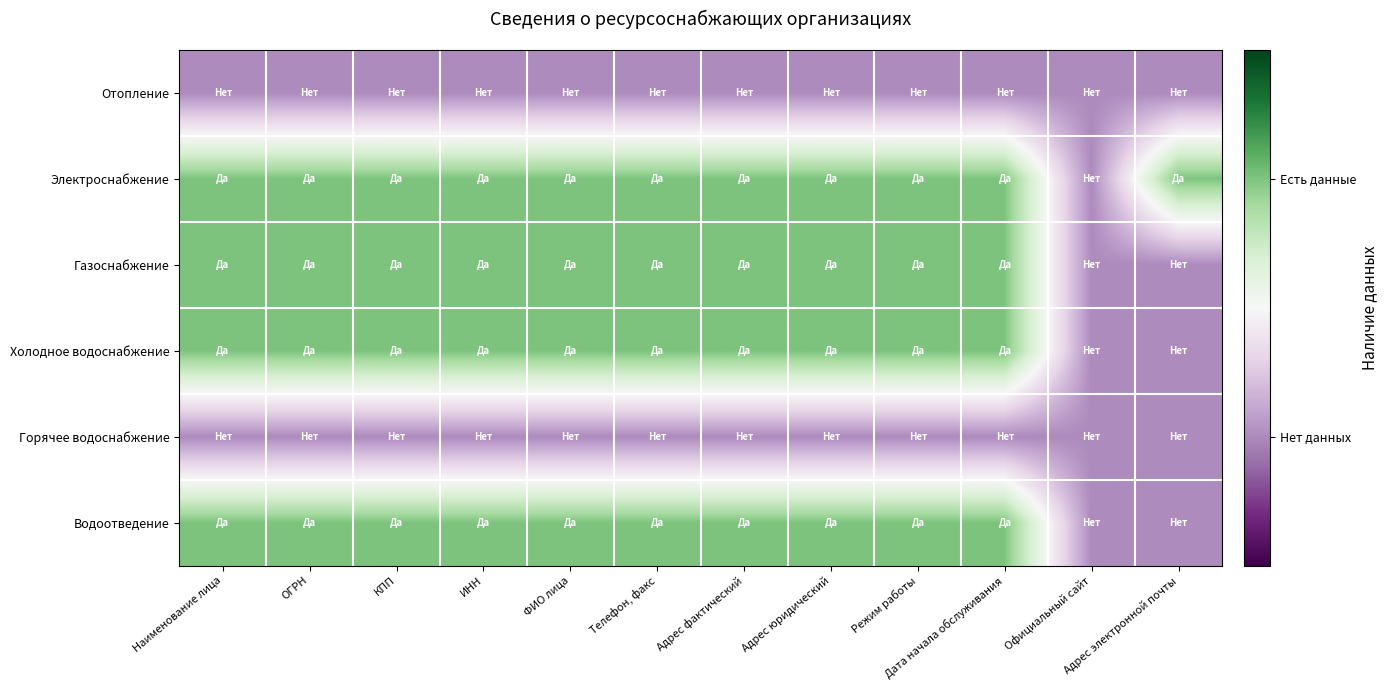

At Режим работы, list the series in order from largest to smallest.

Электроснабжение, Газоснабжение, Холодное водоснабжение, Водоотведение, Отопление, Горячее водоснабжение